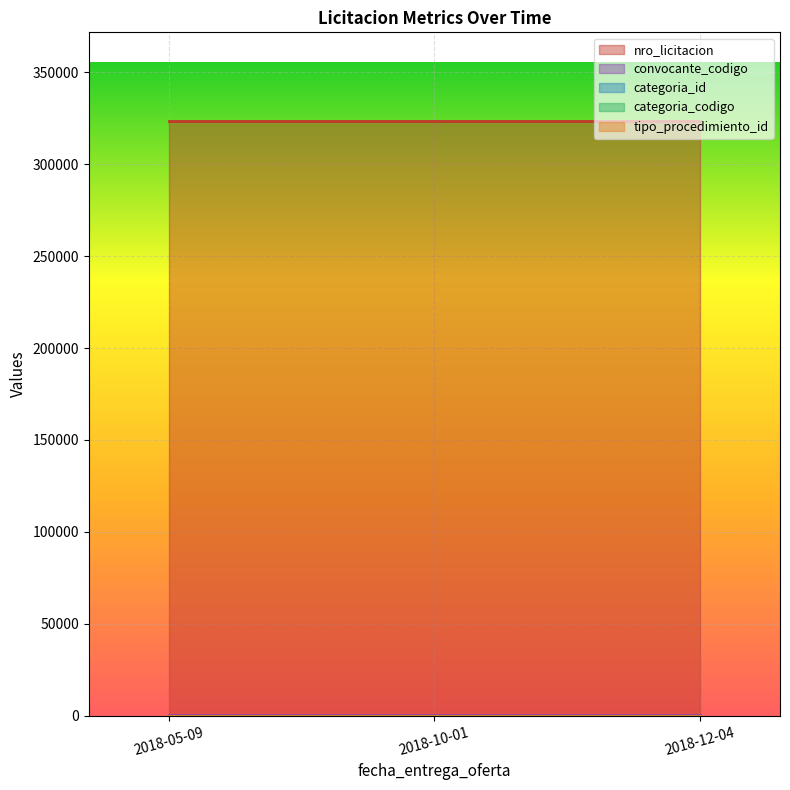

Reading right to left, what are all the values shown in this chart?

nro_licitacion: 323237	323237	323237
convocante_codigo: 306	306	306
categoria_id: 18	18	18
categoria_codigo: 2	2	2
tipo_procedimiento_id: 1	1	1